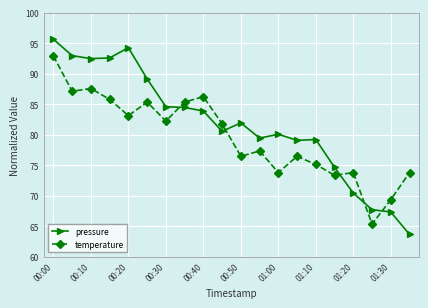

How many lines are shown in the chart?

2